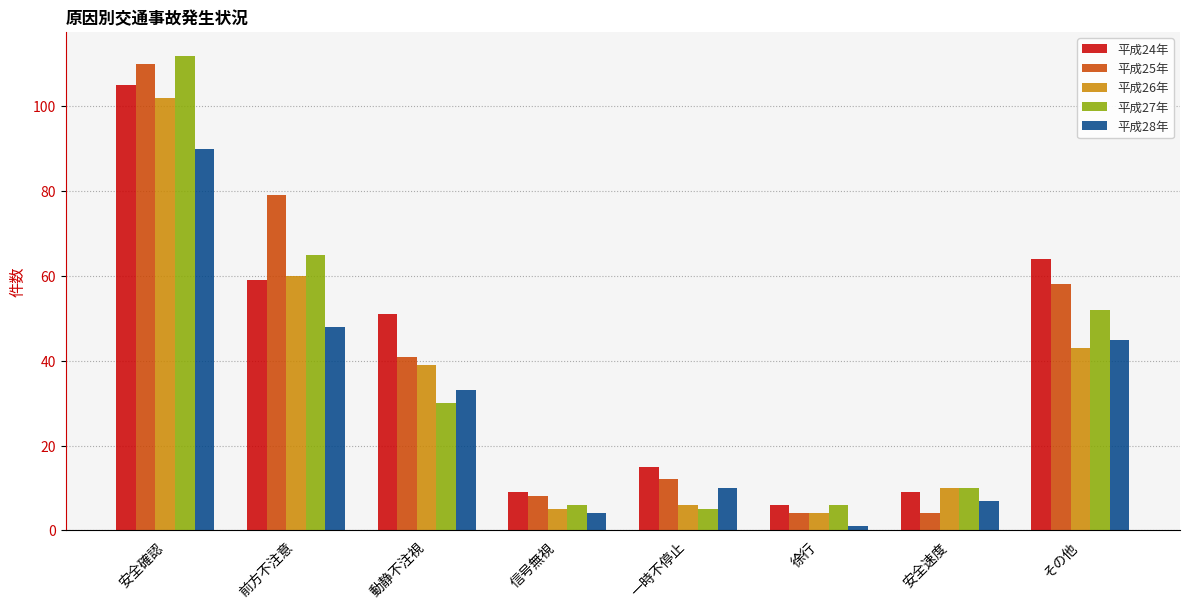

What position from the right is 一時不停止?

4